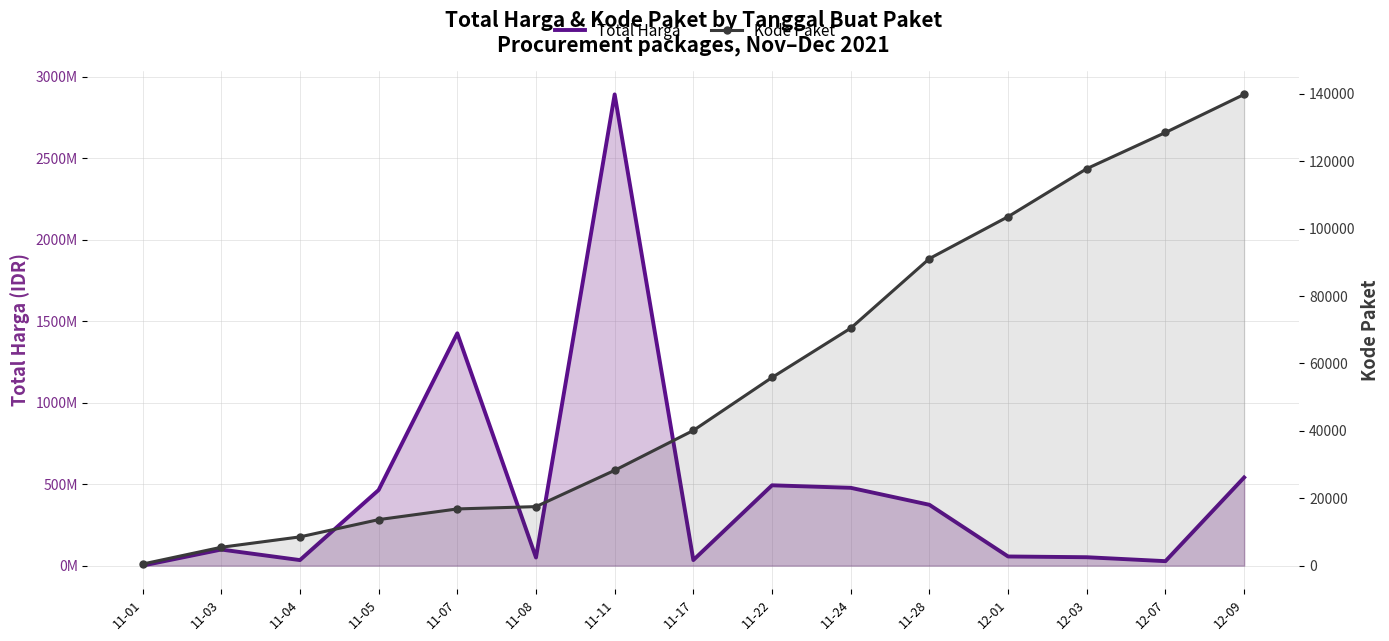

What is the difference between the highest and lowest values at 11-22?

492944174